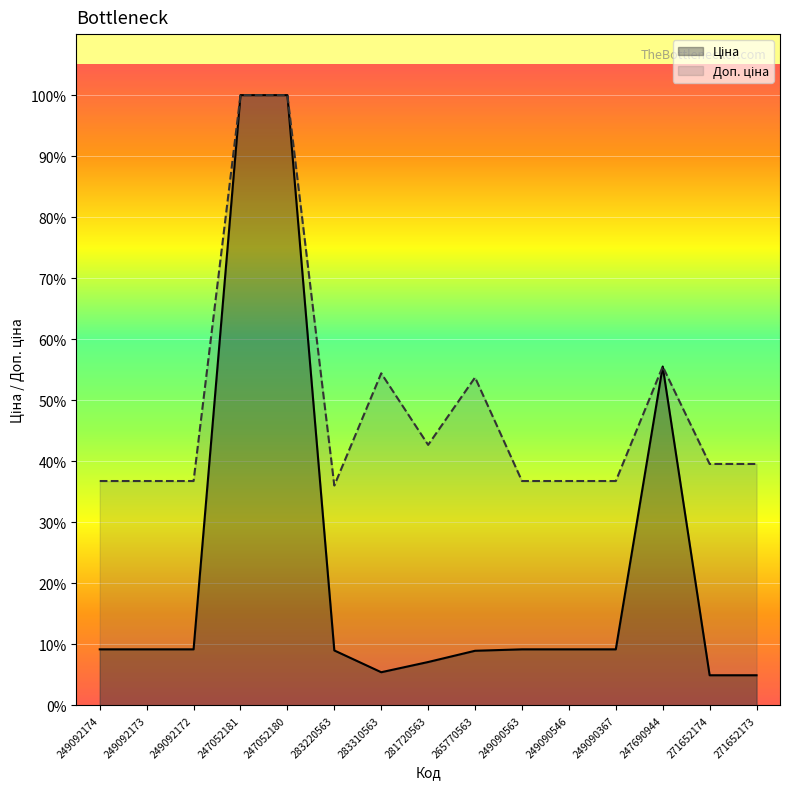

At which label does Ціна first exceed 617?

249092174